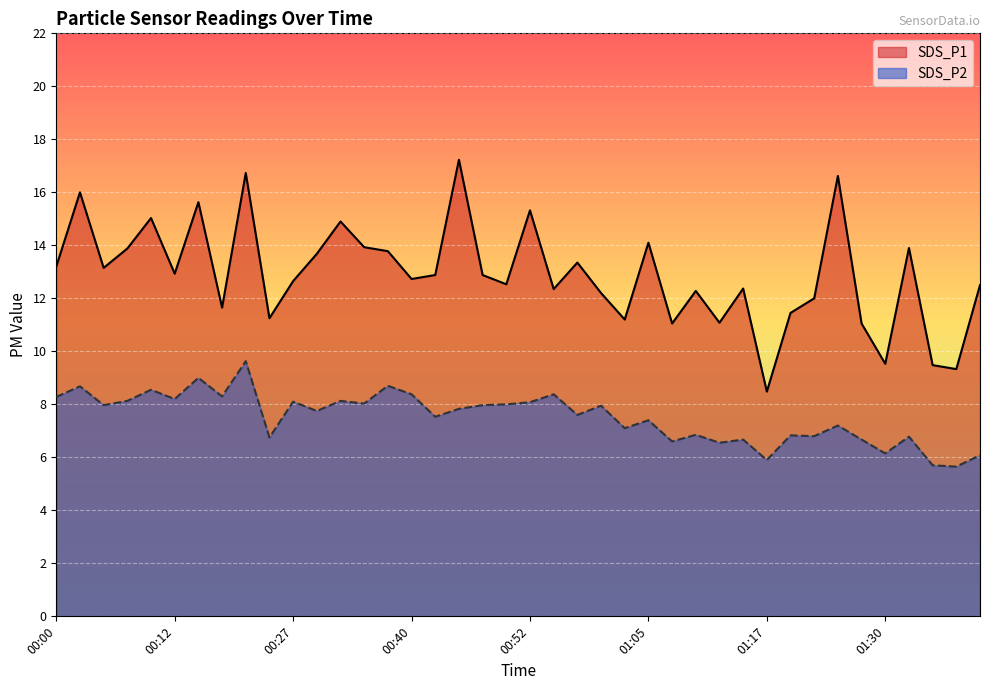

Which label corresponds to the smallest value in the chart?

01:37